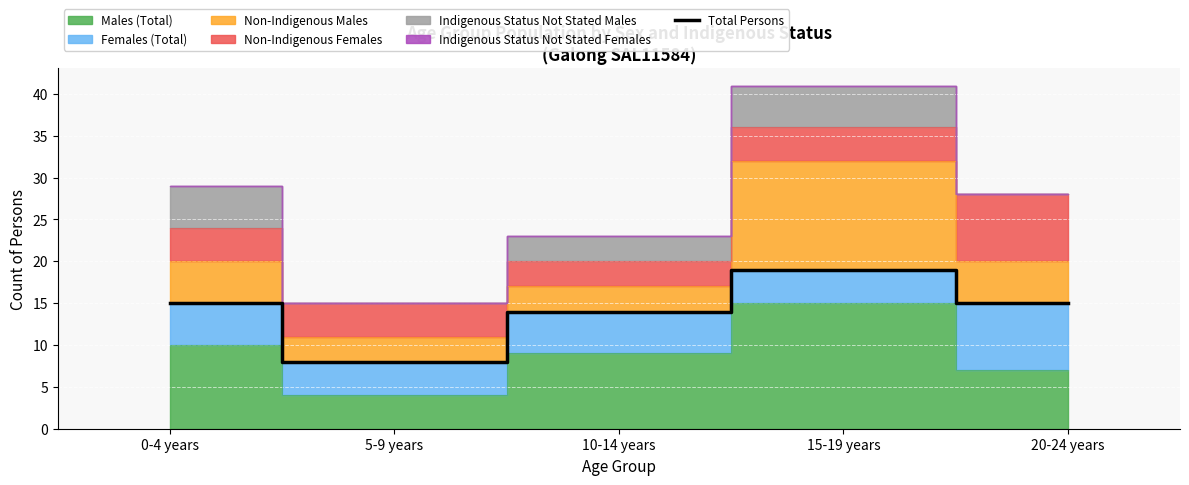

What is the value of the 5th point from the left?

15